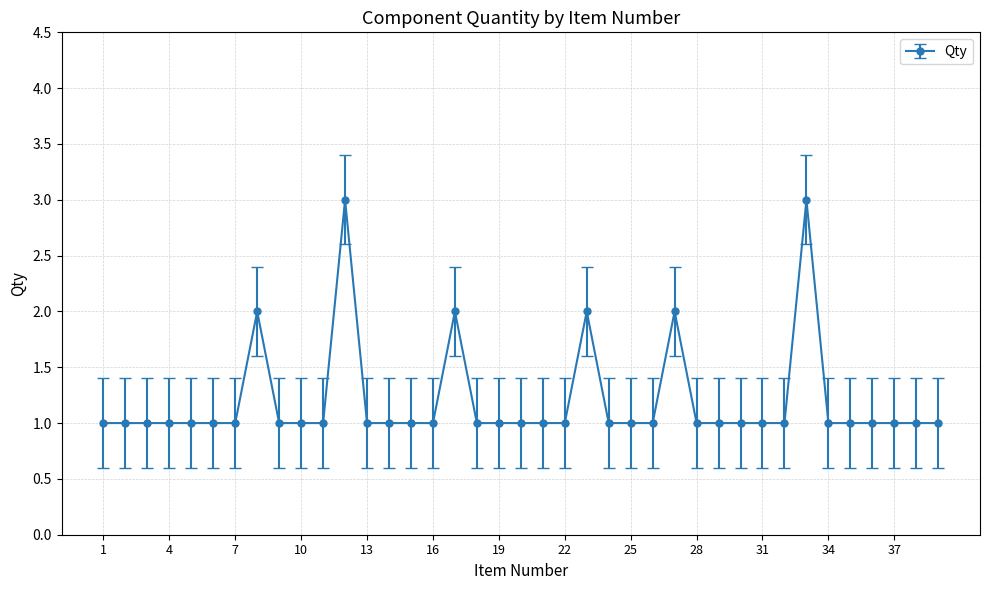

True or false: the data has more than 2 interior local peaks.

True